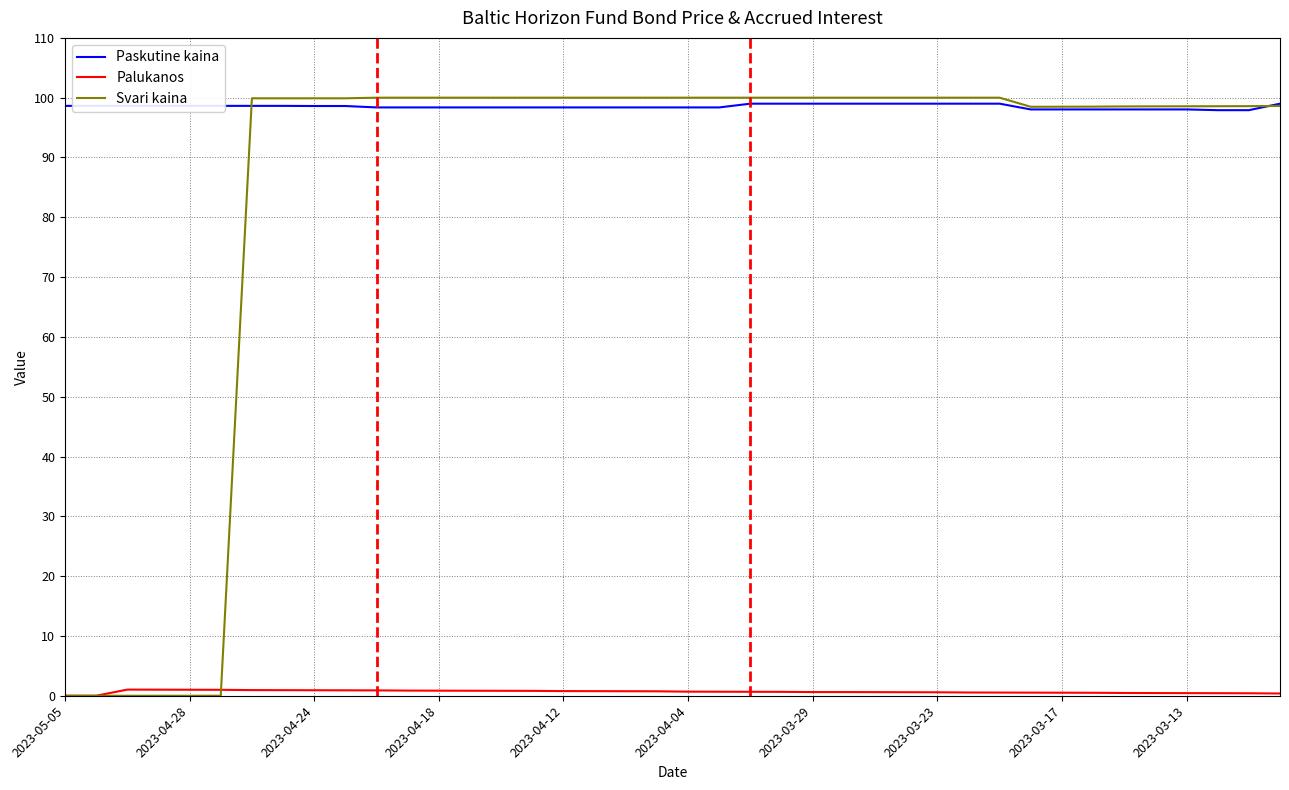

What is the maximum value for Paskutine kaina?

99.0